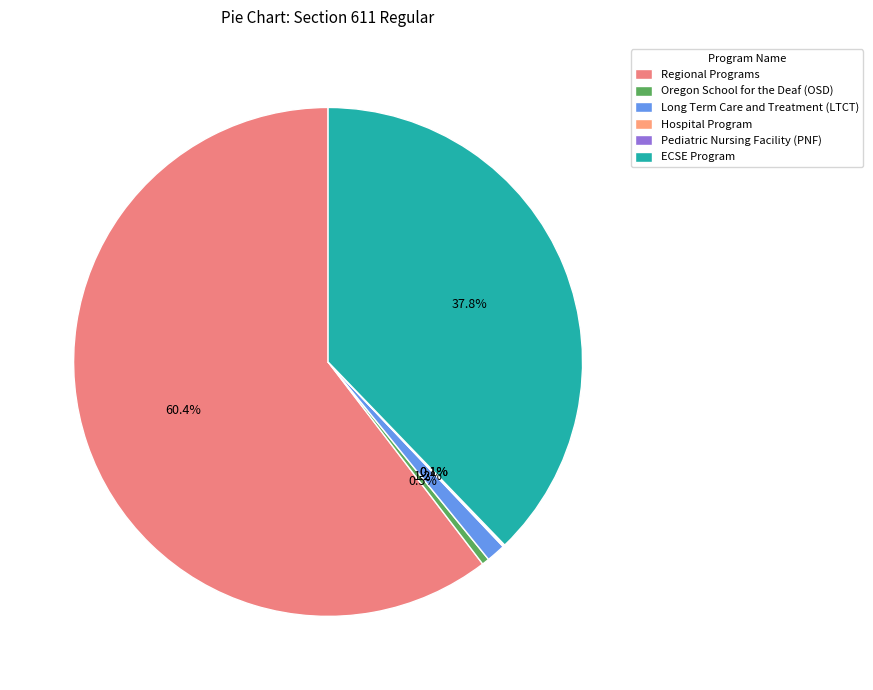

What is the majority slice?

Regional Programs